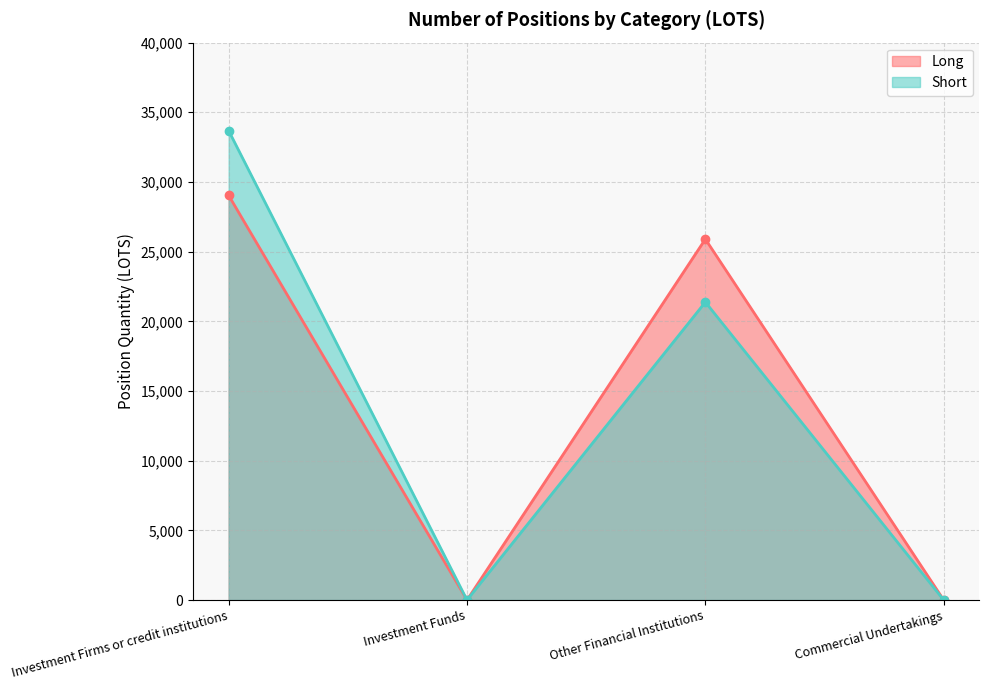

True or false: Short has more than 1 points higher than both neighbors.

False